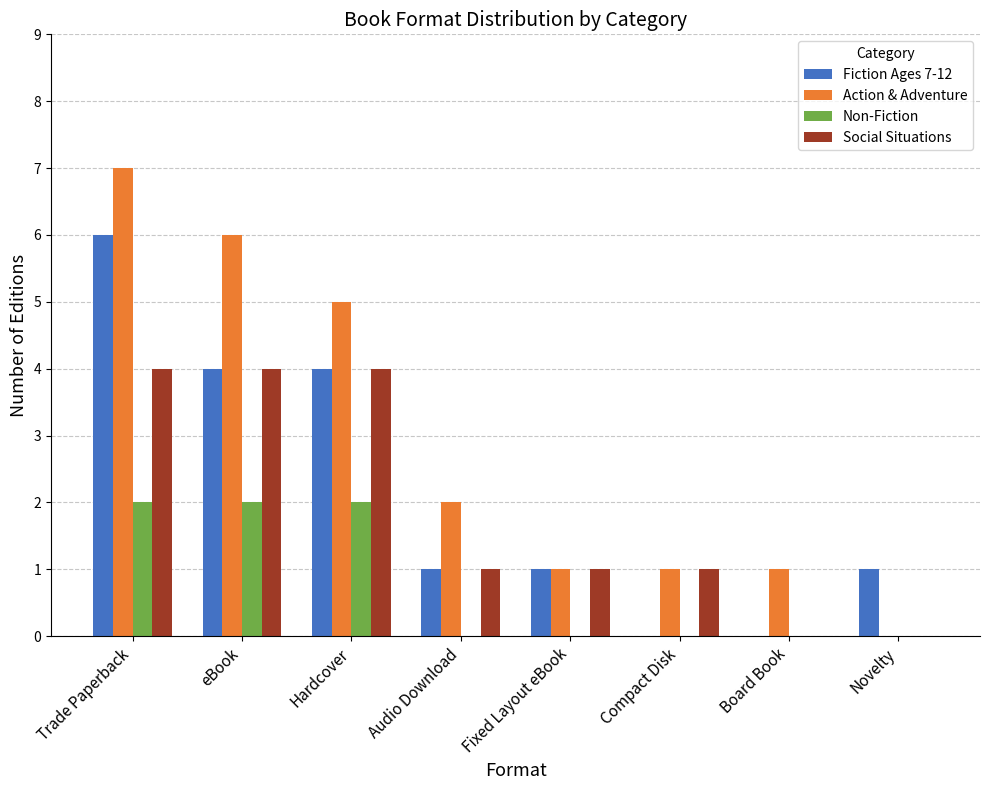

At which category is the sum across all series the highest?

Trade Paperback